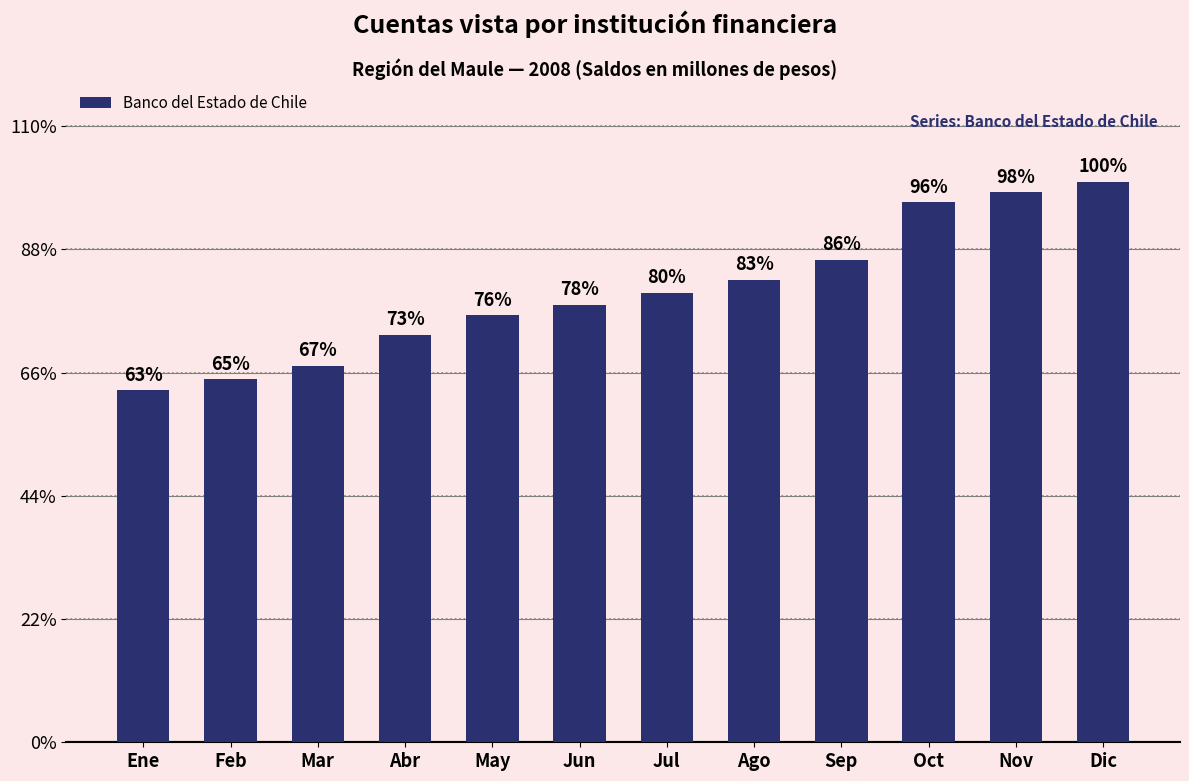

List the labels in order of value, largest first.

Dic, Nov, Oct, Sep, Ago, Jul, Jun, May, Abr, Mar, Feb, Ene